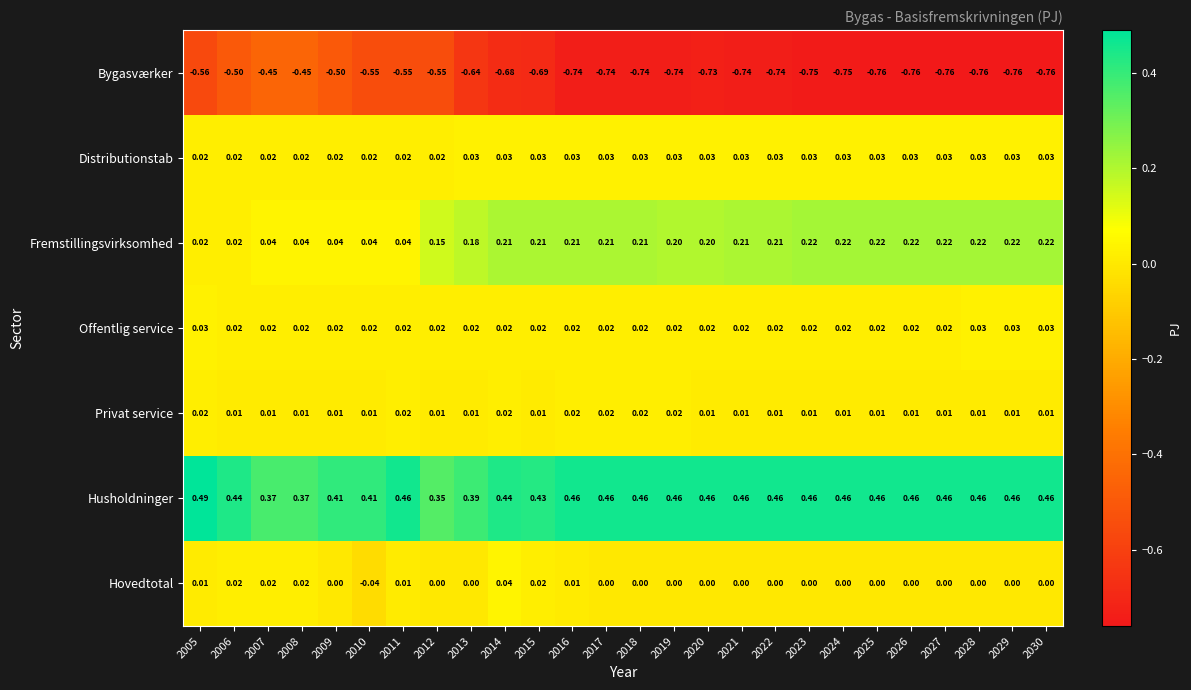

How many series are shown in this chart?

7